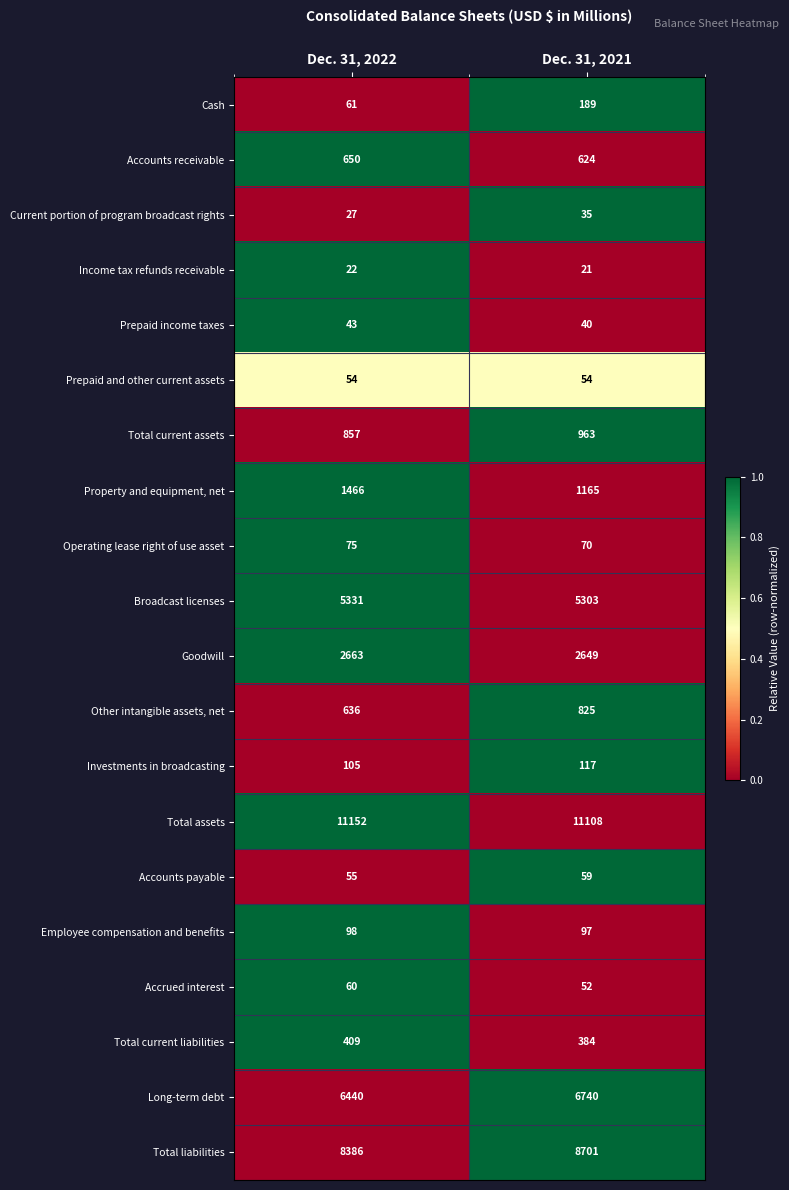

What is the approximate value of Prepaid and other current assets at Dec. 31, 2022?

54